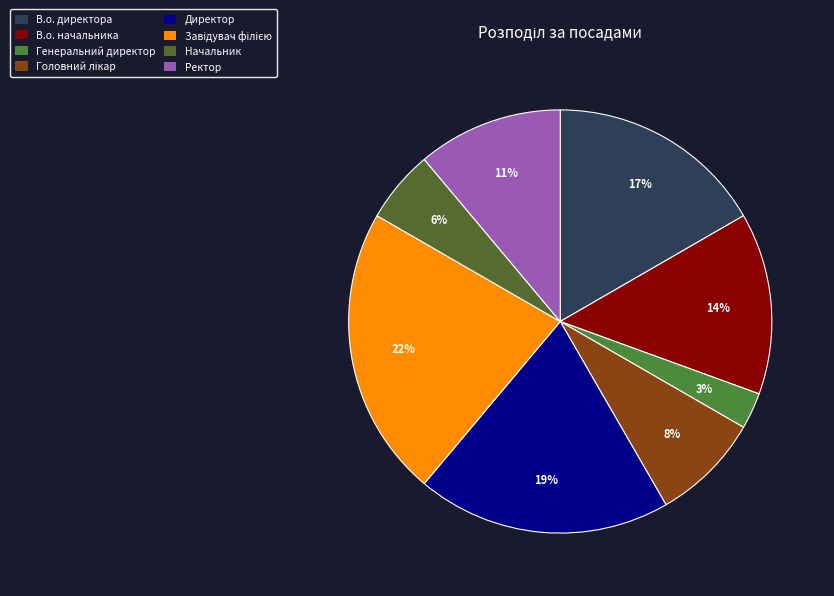

How much of the chart is everything except Завідувач філією?

77.8%